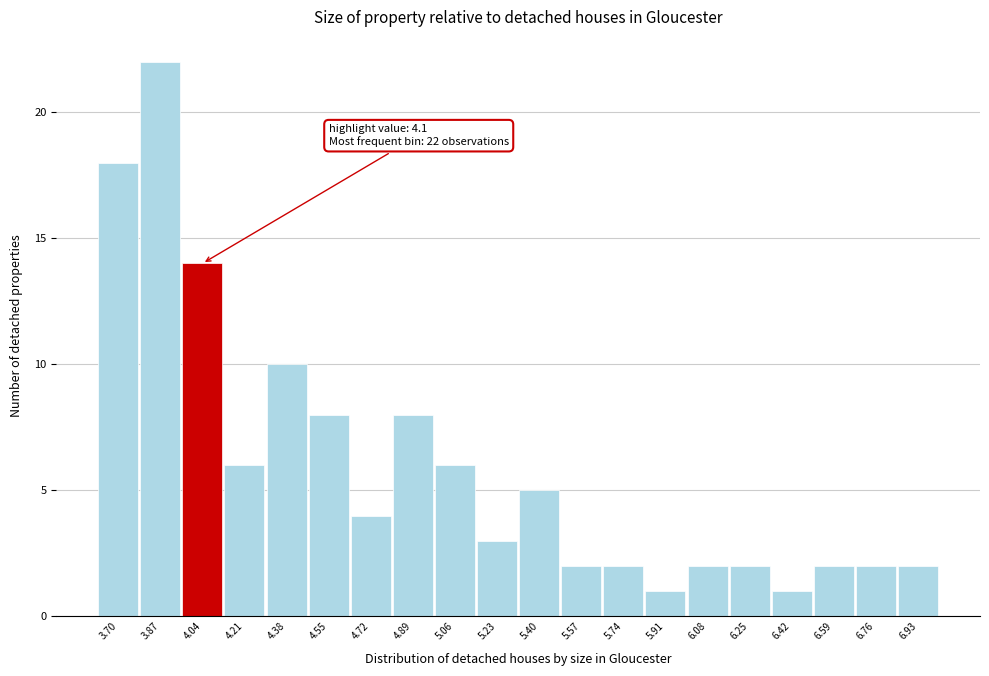

Reading right to left, transcribe all the data shown in this chart.

6.93=2	6.76=2	6.59=2	6.42=1	6.25=2	6.08=2	5.91=1	5.74=2	5.57=2	5.40=5	5.23=3	5.06=6	4.89=8	4.72=4	4.55=8	4.38=10	4.21=6	4.04=14	3.87=22	3.70=18